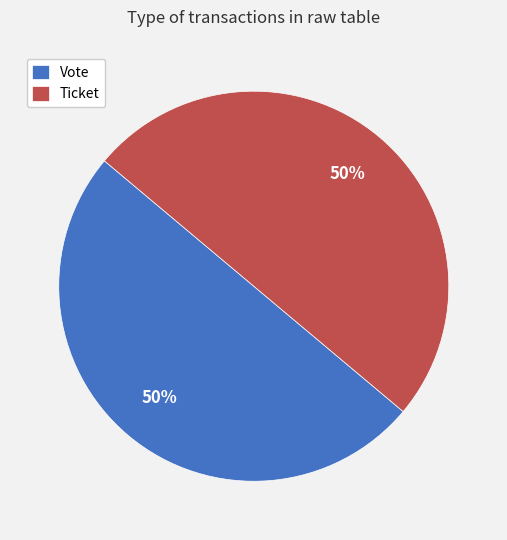

Approximately how many times larger is the value at Ticket compared to Vote?

1.0